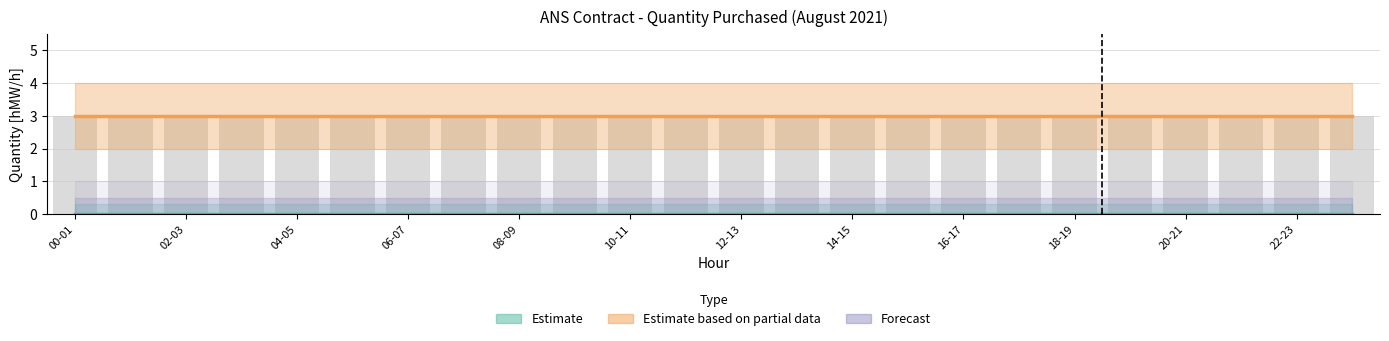

Which series changed the most between 14-15 and 22-23?

Estimate